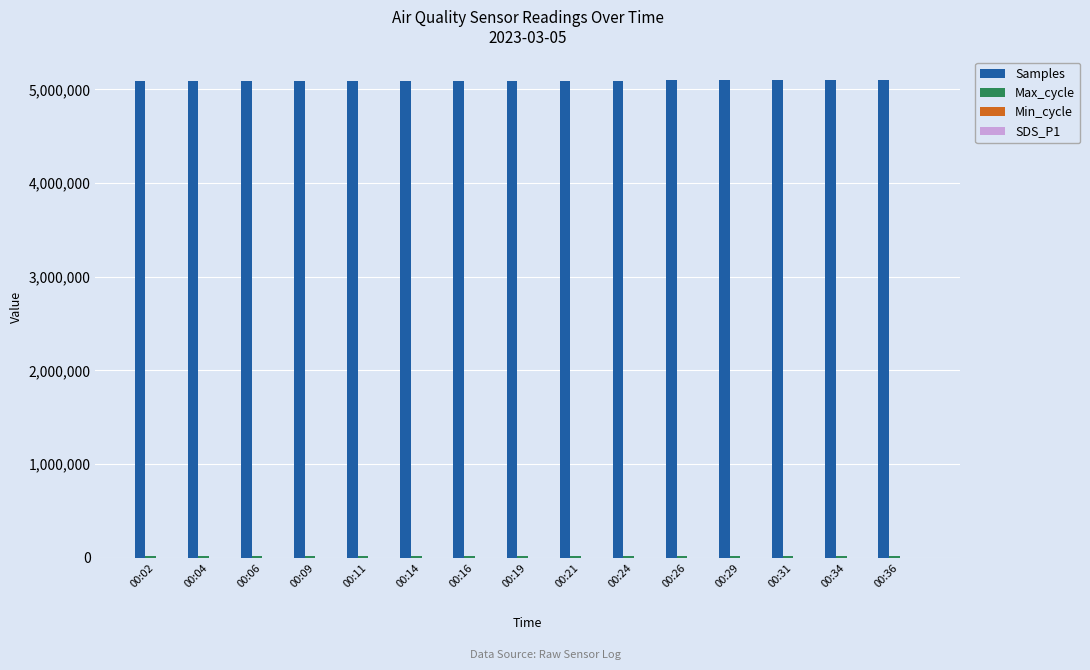

Does the chart contain stacked bars?

No